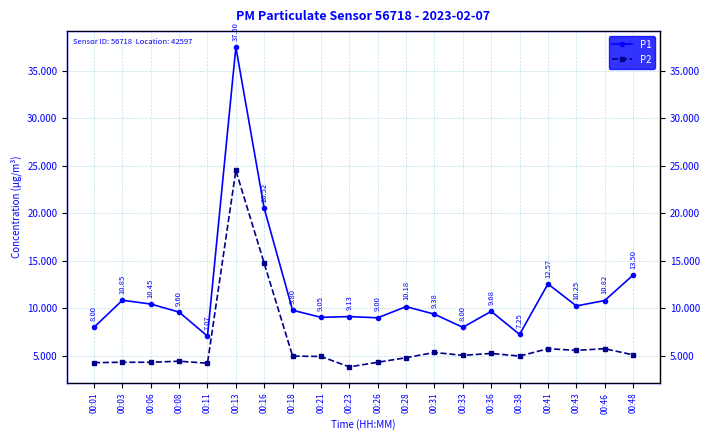

What is the value of the P1 point at the 2nd from the left?

10.8